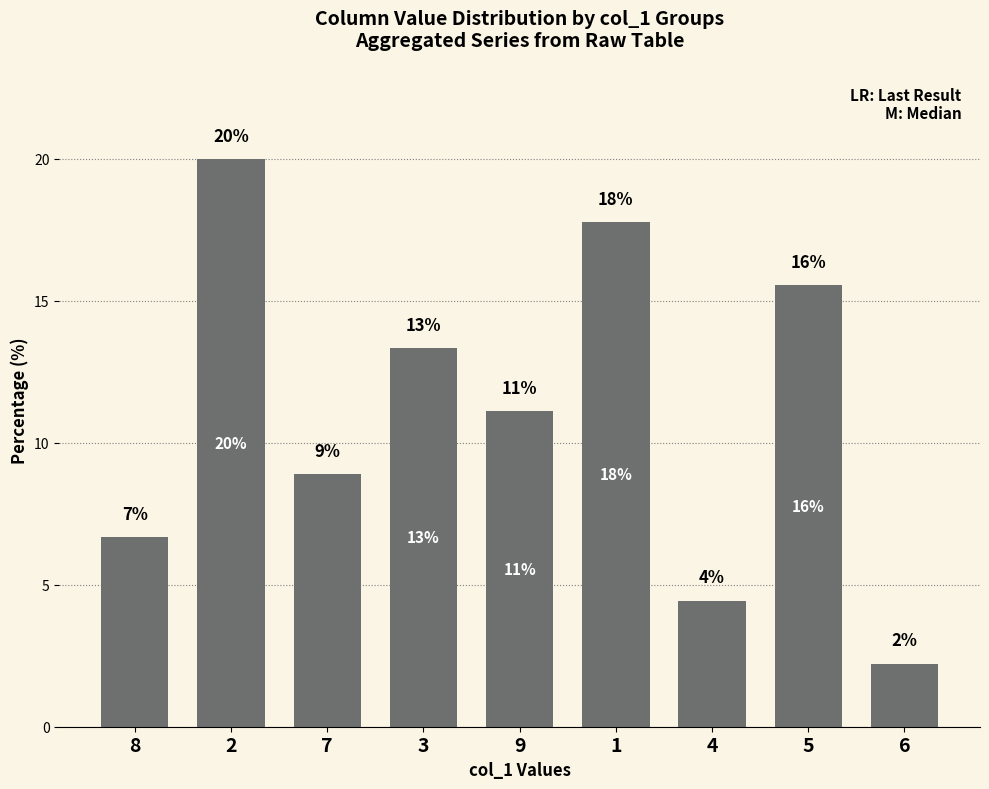

Reading right to left, list all the values displayed in this chart.

2.2	15.6	4.4	17.8	11.1	13.3	8.9	20.0	6.7